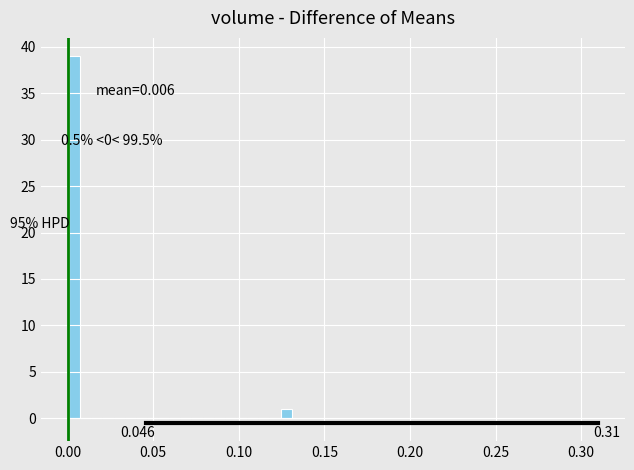

Read against the x-axis, roughly where is the centre of the tallest bar?

0.005